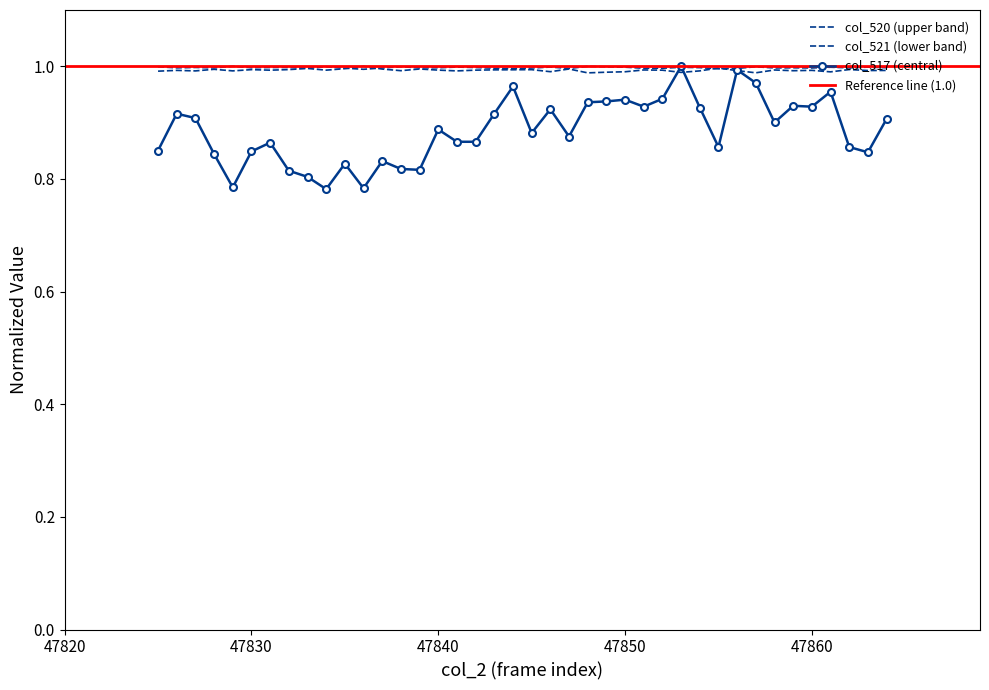

Does the chart have visible grid lines?

No